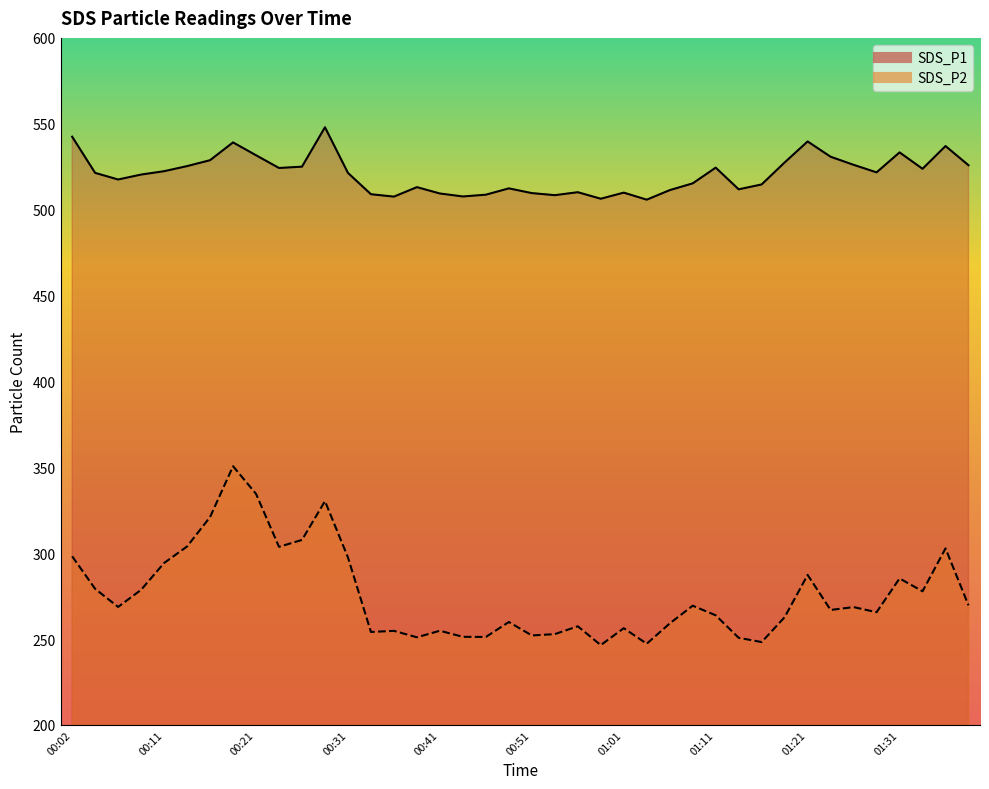

What is the lowest value of the SDS_P2 series?

246.4